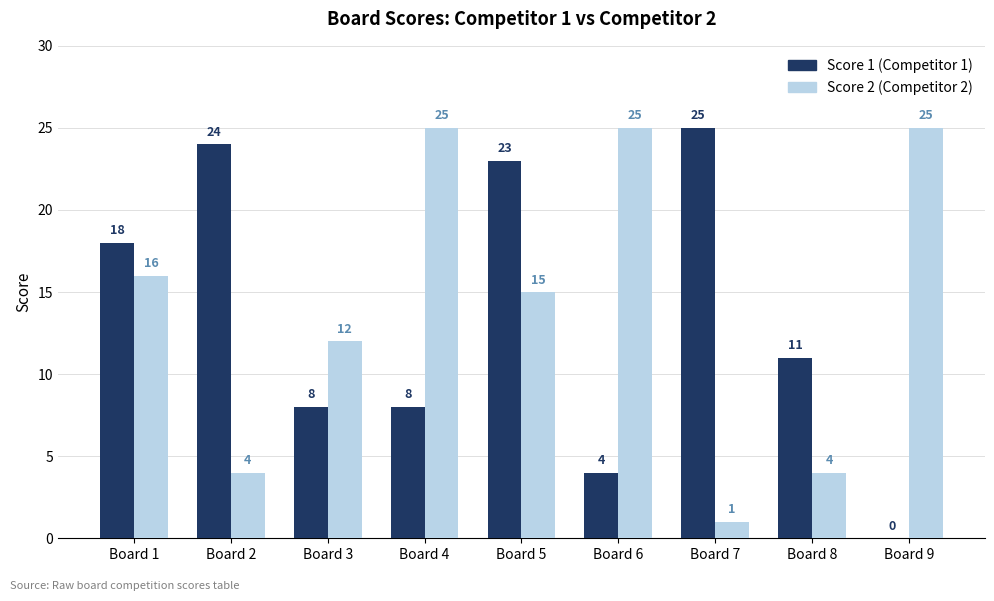

Which series has the largest total across all categories?

Score 2 (Competitor 2)